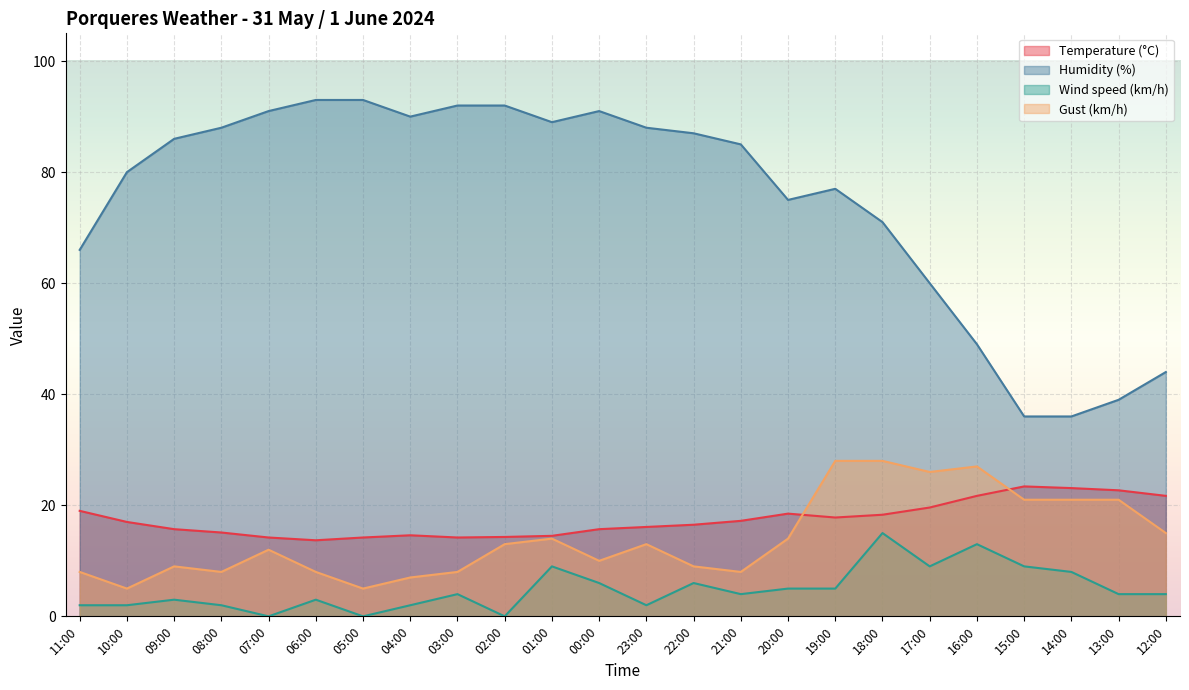

True or false: Humidity (%) and Gust (km/h) cross at least once.

False